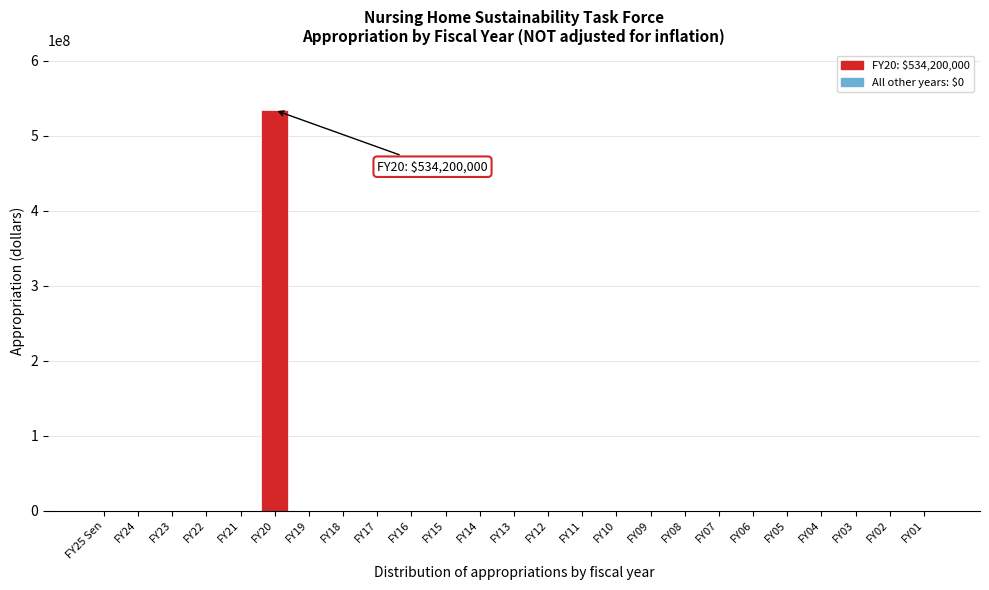

Reading left to right, what are all the values shown in this chart?

FY25 Sen=0	FY24=0	FY23=0	FY22=0	FY21=0	FY20=534200000	FY19=0	FY18=0	FY17=0	FY16=0	FY15=0	FY14=0	FY13=0	FY12=0	FY11=0	FY10=0	FY09=0	FY08=0	FY07=0	FY06=0	FY05=0	FY04=0	FY03=0	FY02=0	FY01=0